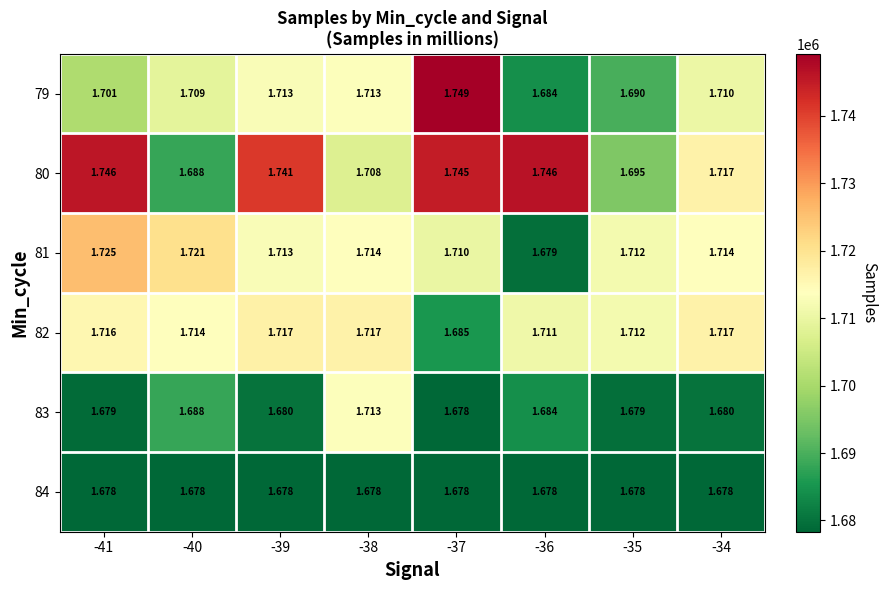

Is the value of 84 at -41 greater than the value of 81 at -38?

No